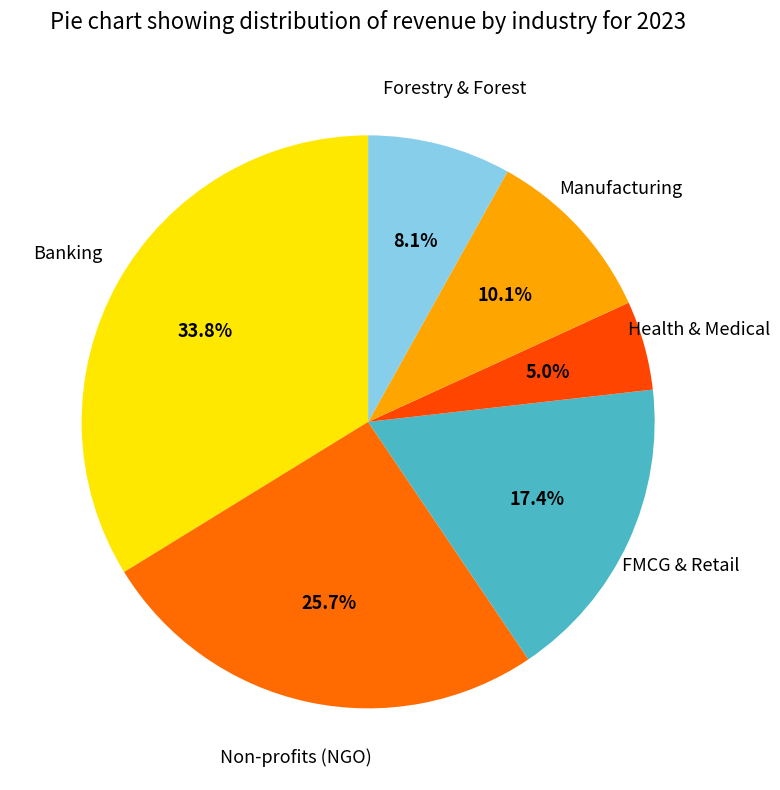

Count the number of slices in the pie.

6